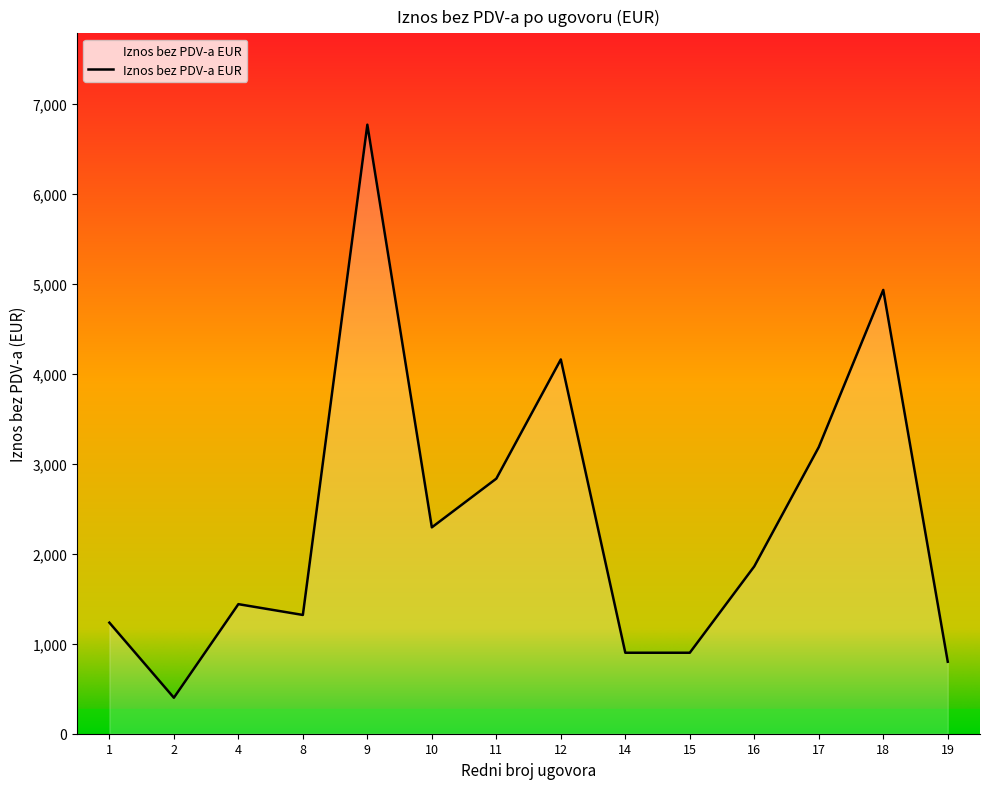

Reading left to right, what are all the values shown in this chart?

1234.3	400.0	1440.0	1320.0	6768.9	2293.5	2835.0	4159.9	900.0	900.0	1860.0	3185.0	4932.0	800.0